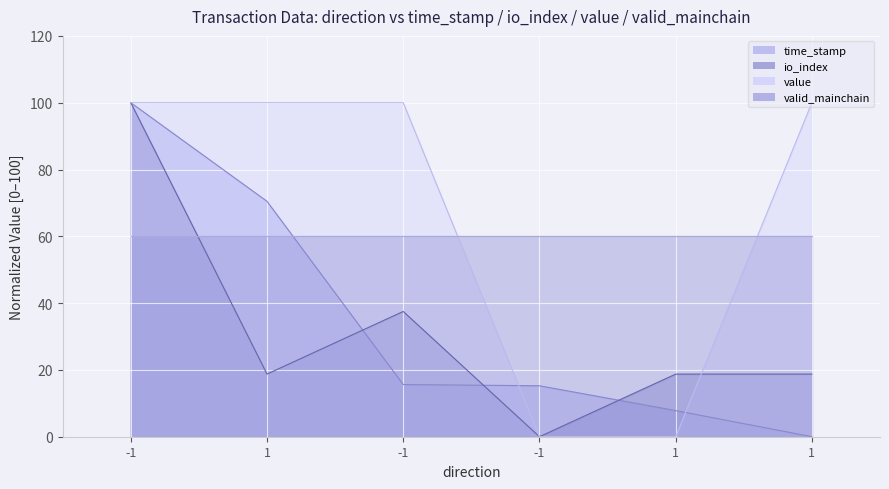

How many interior local peaks does the io_index series have?

1